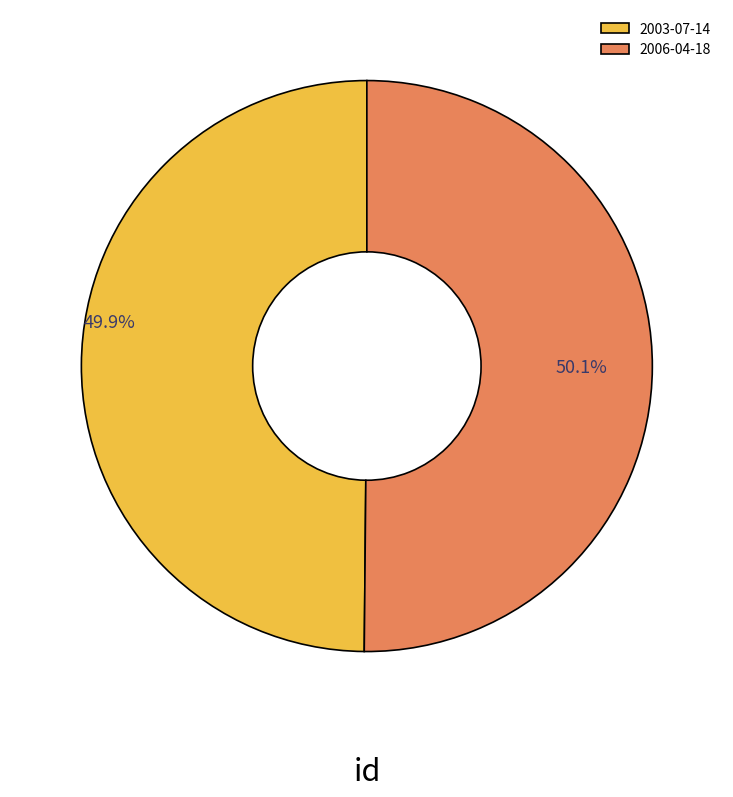

What is the ratio of the value at 2003-07-14 to the value at 2006-04-18?

1.0